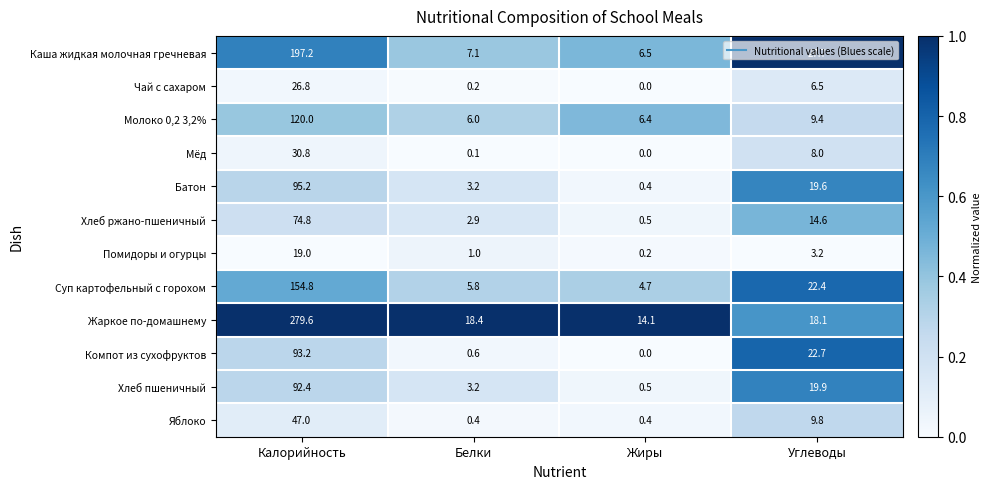

Which category has the lowest value across all series?

Жиры